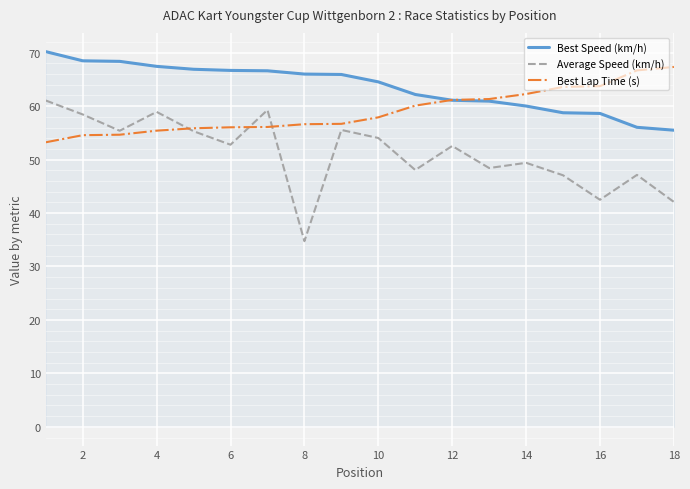

True or false: Best Speed (km/h) and Average Speed (km/h) cross at least once.

False